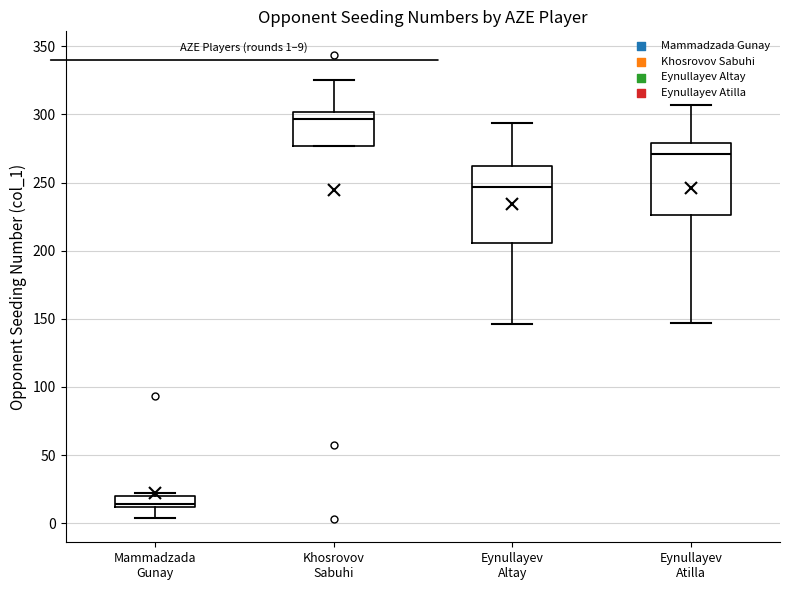

Which box's median line is the highest?

Khosrovov Sabuhi